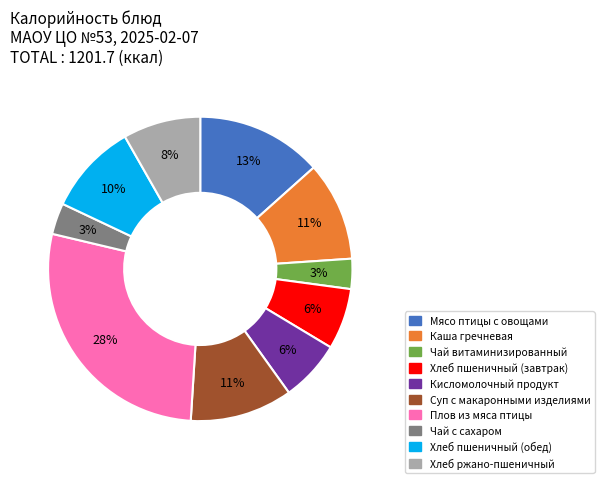

Between Кисломолочный продукт and Хлеб пшеничный (обед), which is larger?

Хлеб пшеничный (обед)